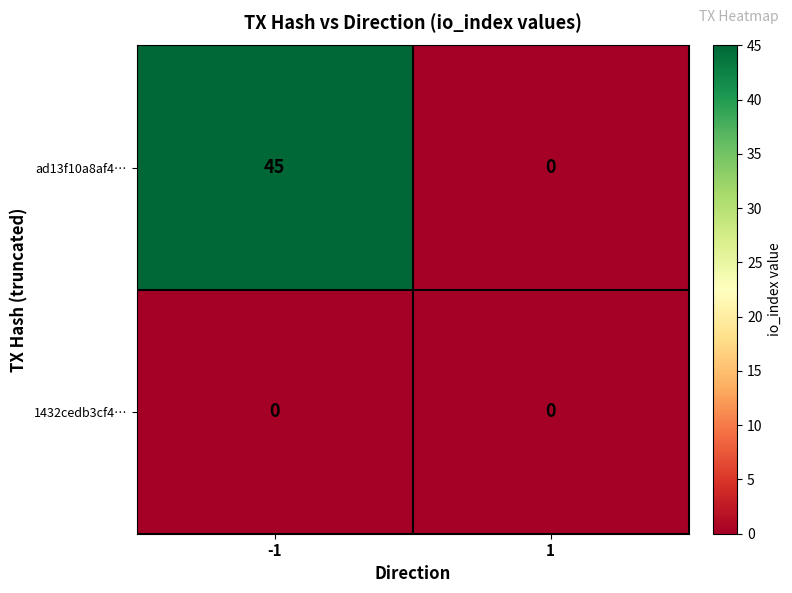

What is the difference between the ad13f10a8af4… values at -1 and 1?

45